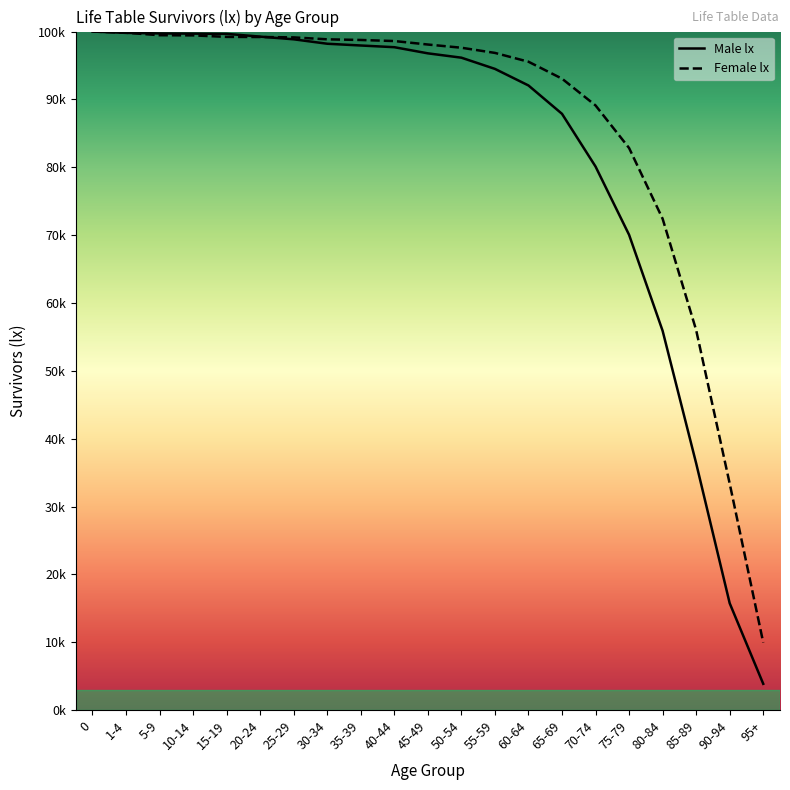

Reading left to right, list all the values displayed in this chart.

Male lx: 0=100000	1-4=99804	5-9=99723	10-14=99694	15-19=99660	20-24=99253	25-29=98857	30-34=98204	35-39=97945	40-44=97695	45-49=96789	50-54=96149	55-59=94498	60-64=92054	65-69=87874	70-74=80107	75-79=70045	80-84=55896	85-89=36371	90-94=15745	95+=3870
Female lx: 0=100000	1-4=99826	5-9=99460	10-14=99437	15-19=99213	20-24=99198	25-29=99138	30-34=98855	35-39=98759	40-44=98602	45-49=98088	50-54=97616	55-59=96853	60-64=95553	65-69=93058	70-74=89112	75-79=82834	80-84=72411	85-89=56003	90-94=33379	95+=9953